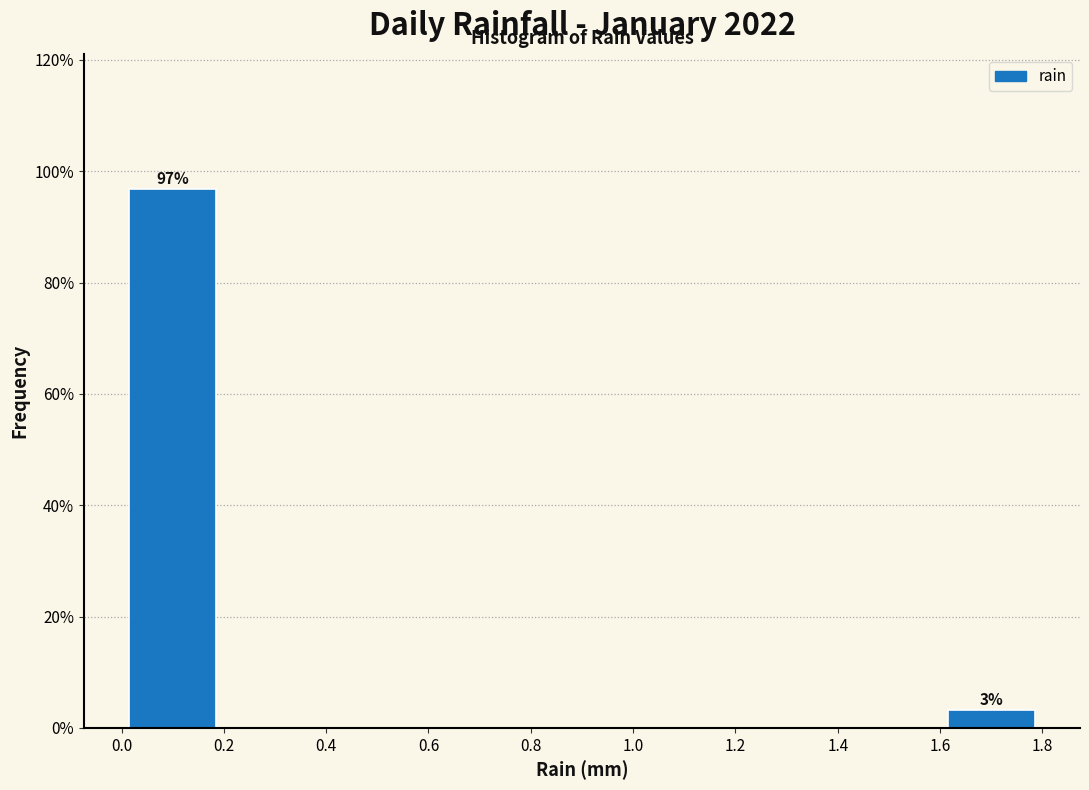

Over which range of the x-axis is the bar tallest?

0.0 to 0.2